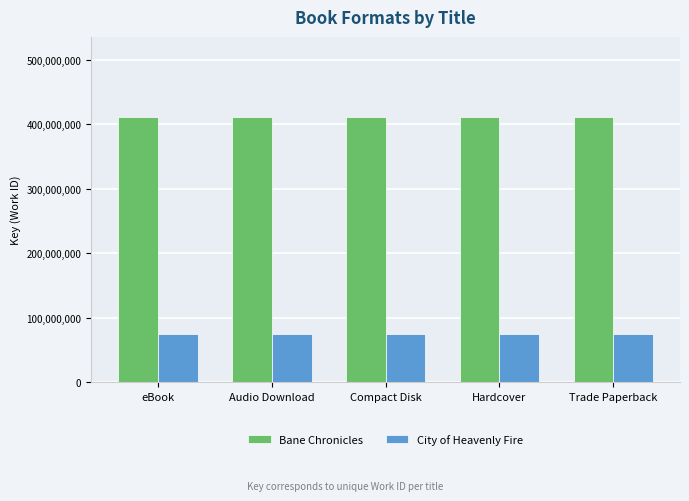

Reading right to left, what are all the values shown in this chart?

Bane Chronicles: Trade Paperback=411837062	Hardcover=411837062	Compact Disk=411837062	Audio Download=411837062	eBook=411837062
City of Heavenly Fire: Trade Paperback=75594842	Hardcover=75594842	Compact Disk=75594842	Audio Download=75594842	eBook=75594842